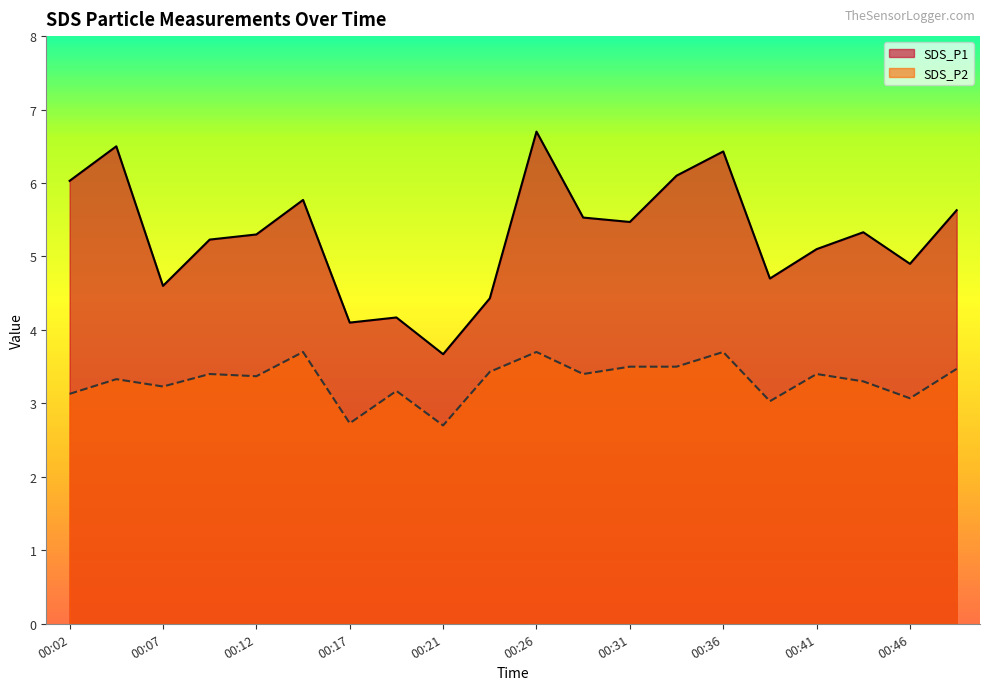

What value does the SDS_P2 series have at 00:39?

3.0